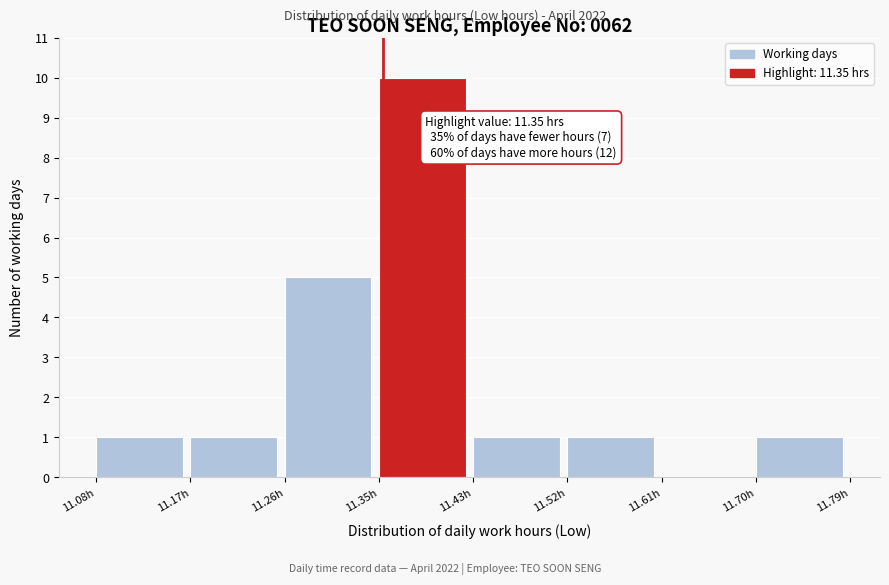

Which range on the x-axis has the tallest bar?

11.35 to 11.44